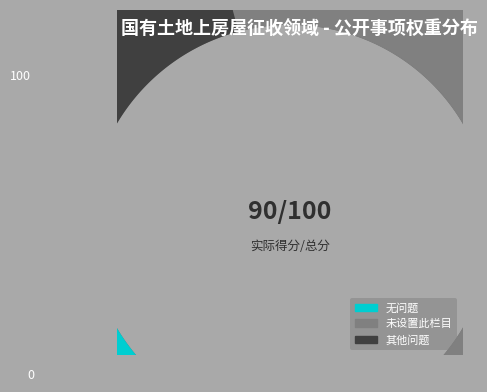

Is there a majority slice in this chart?

No